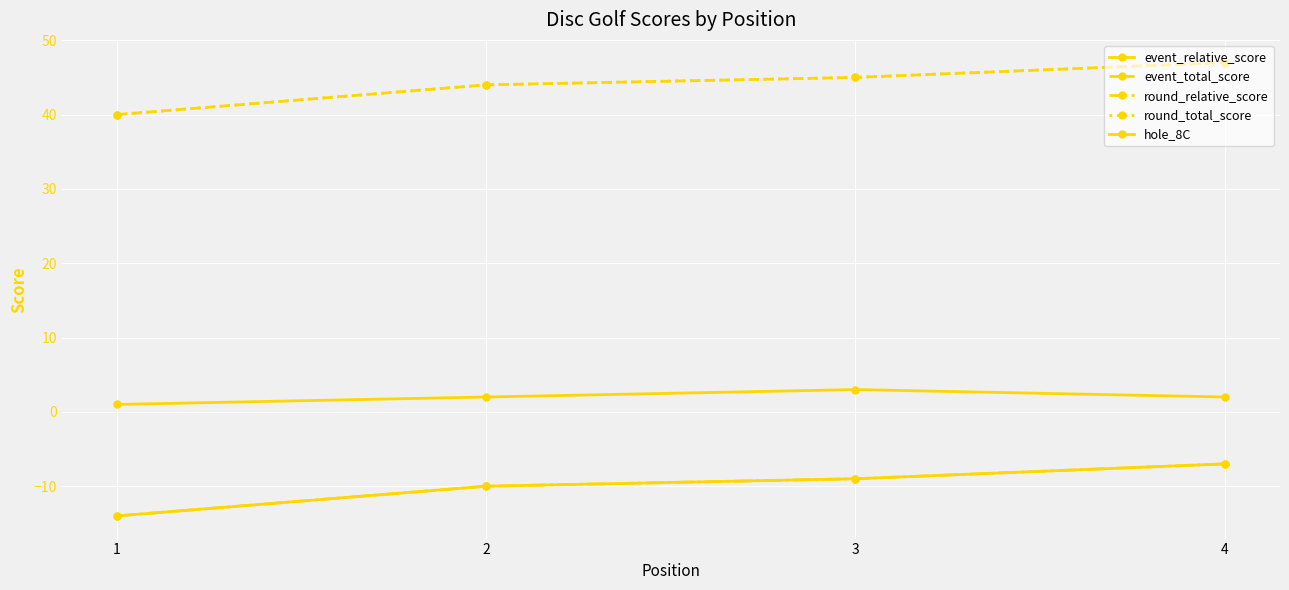

True or false: event_relative_score and round_relative_score cross at least once.

False